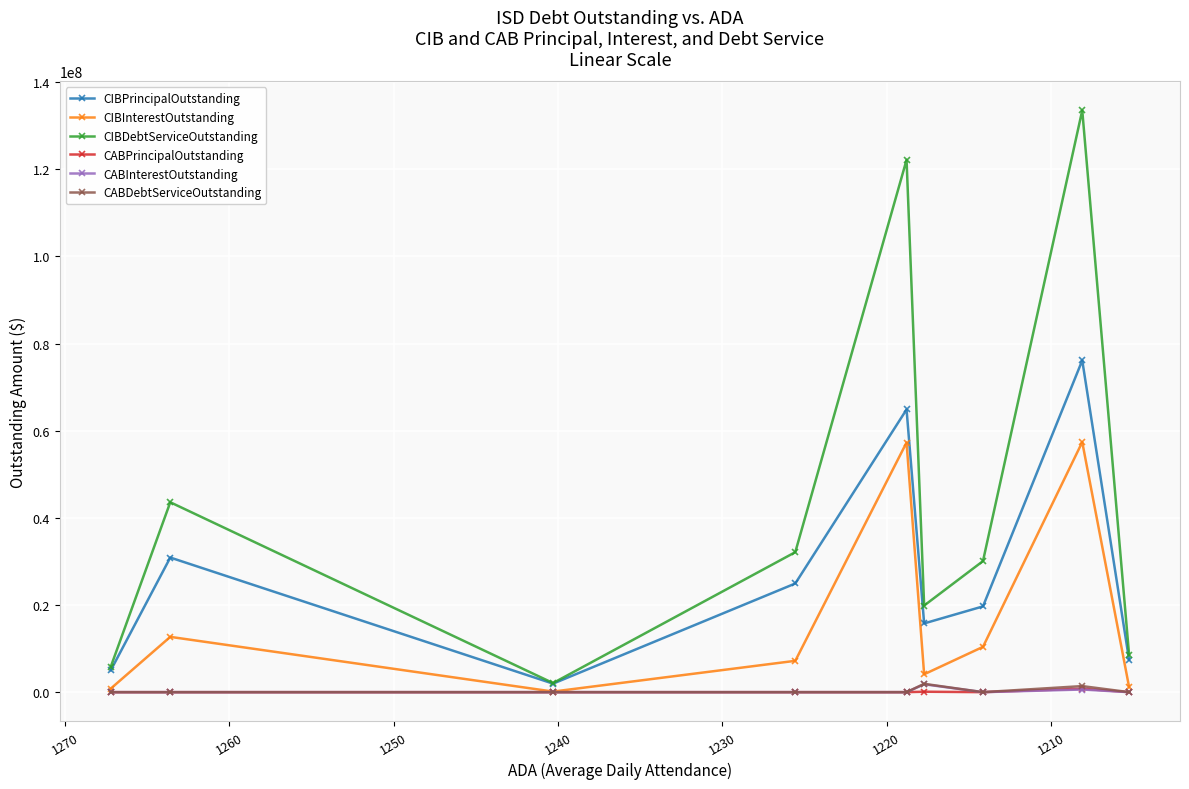

What is the lowest value of the CIBDebtServiceOutstanding series?

2086775.0